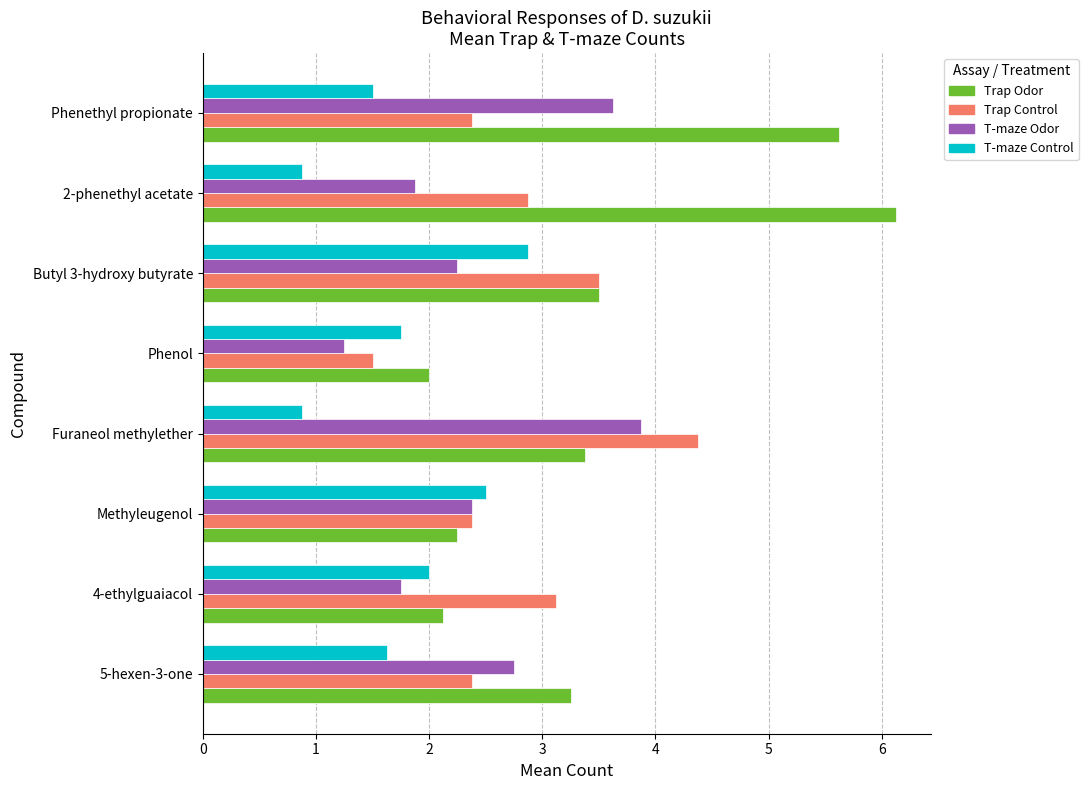

At which category is the sum across all series the highest?

Phenethyl propionate